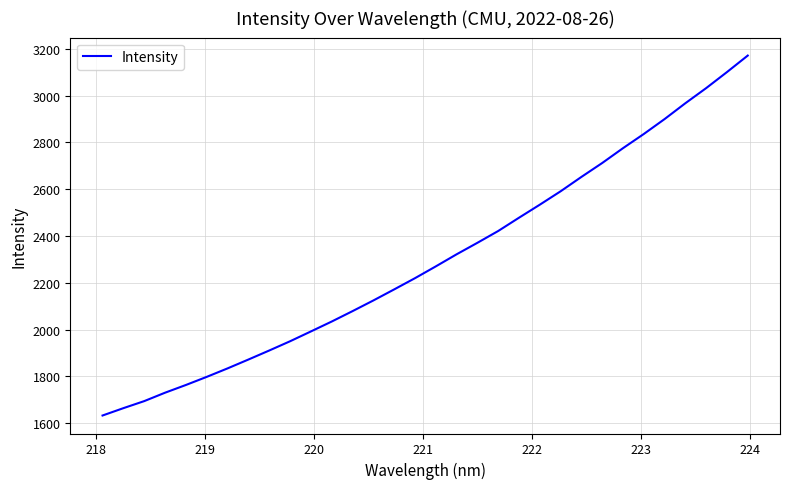

How many lines are shown in the chart?

1